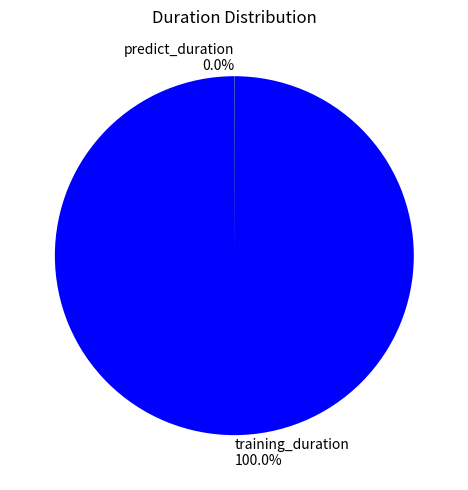

Which category accounts for the majority?

training_duration